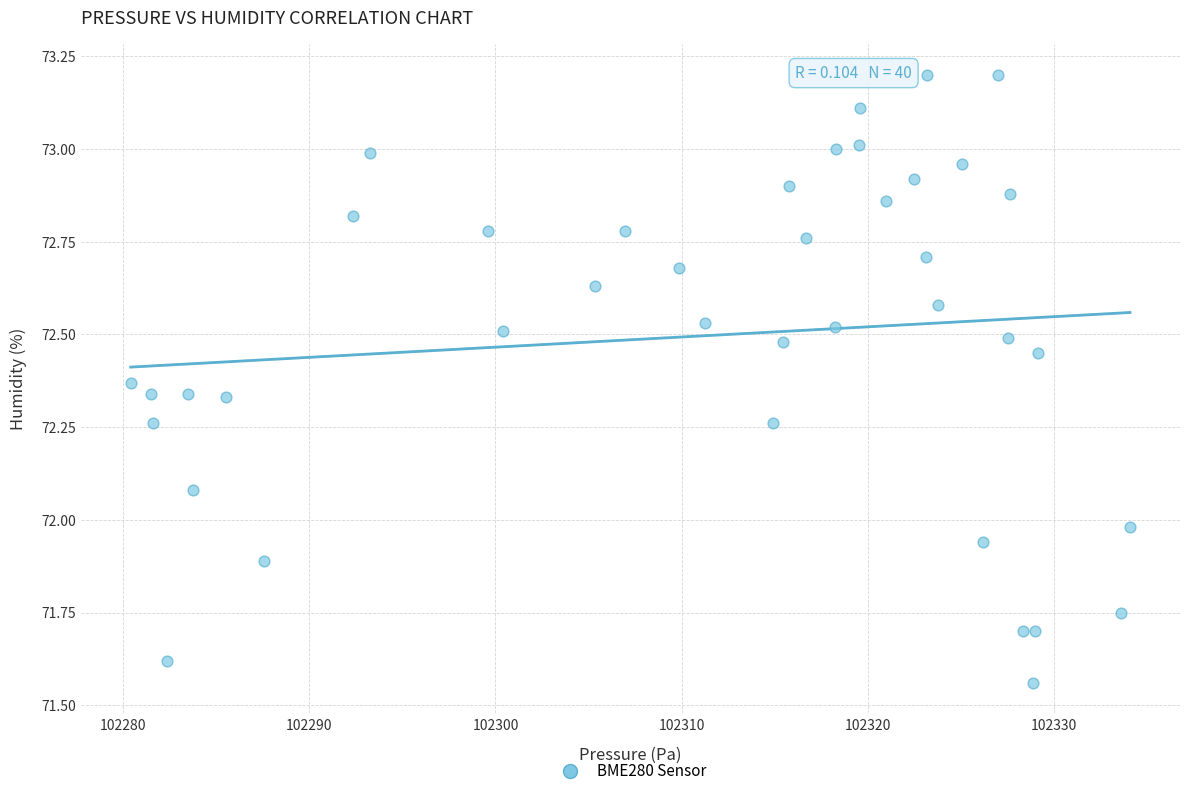

What is the range of X values (max minus min)?

53.7